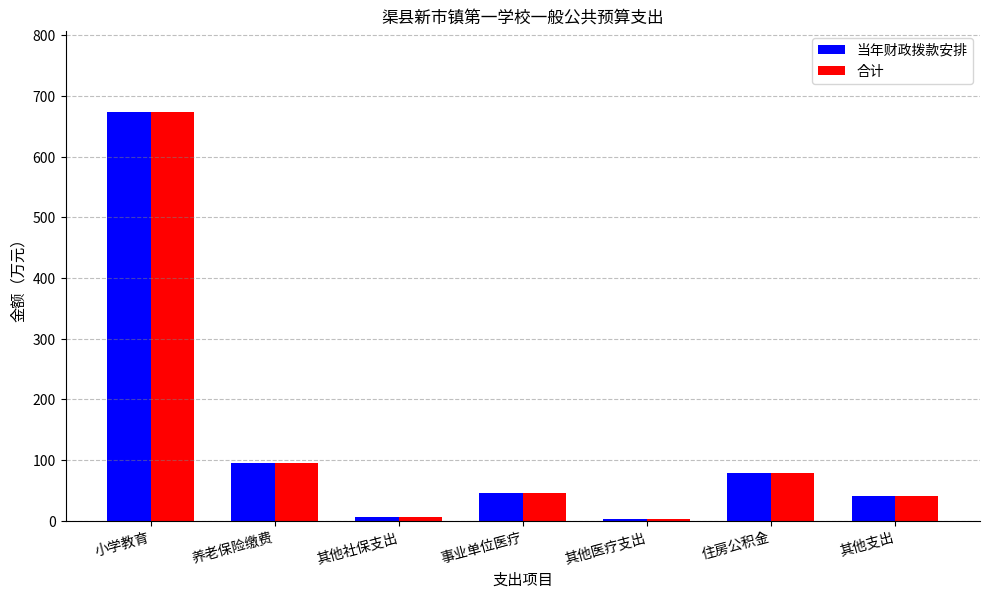

At which category is the sum across all series the highest?

小学教育